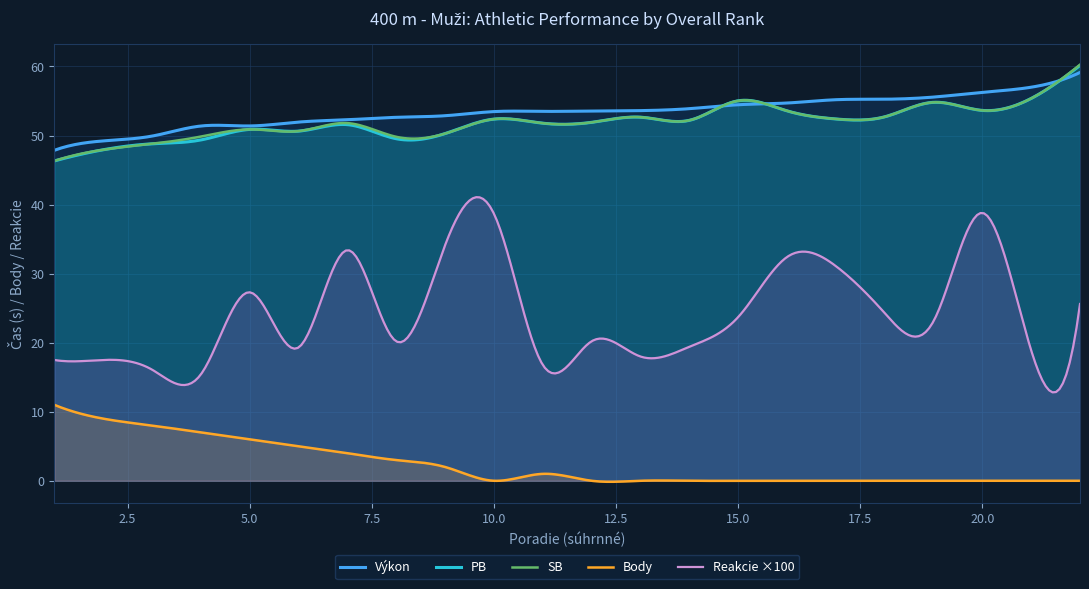

At which category does SB reach its first local valley?

6